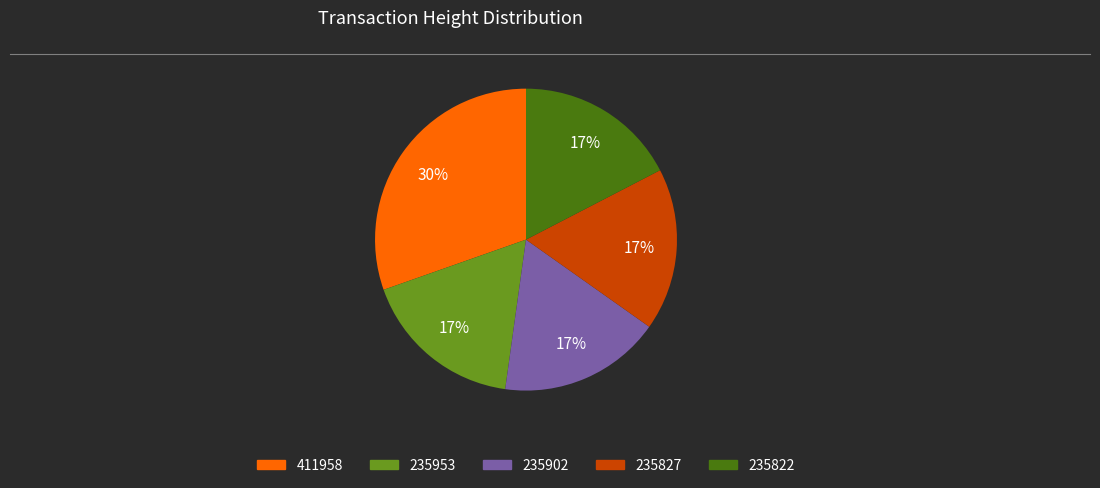

What is the largest slice in the pie chart?

411958